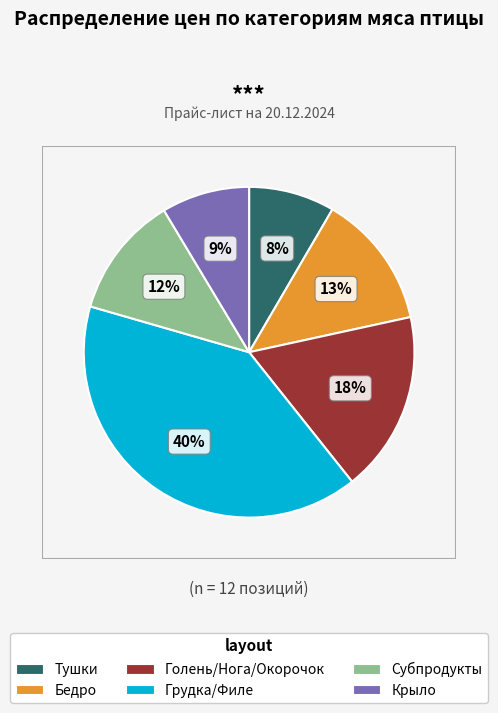

How many segments does this pie chart have?

6